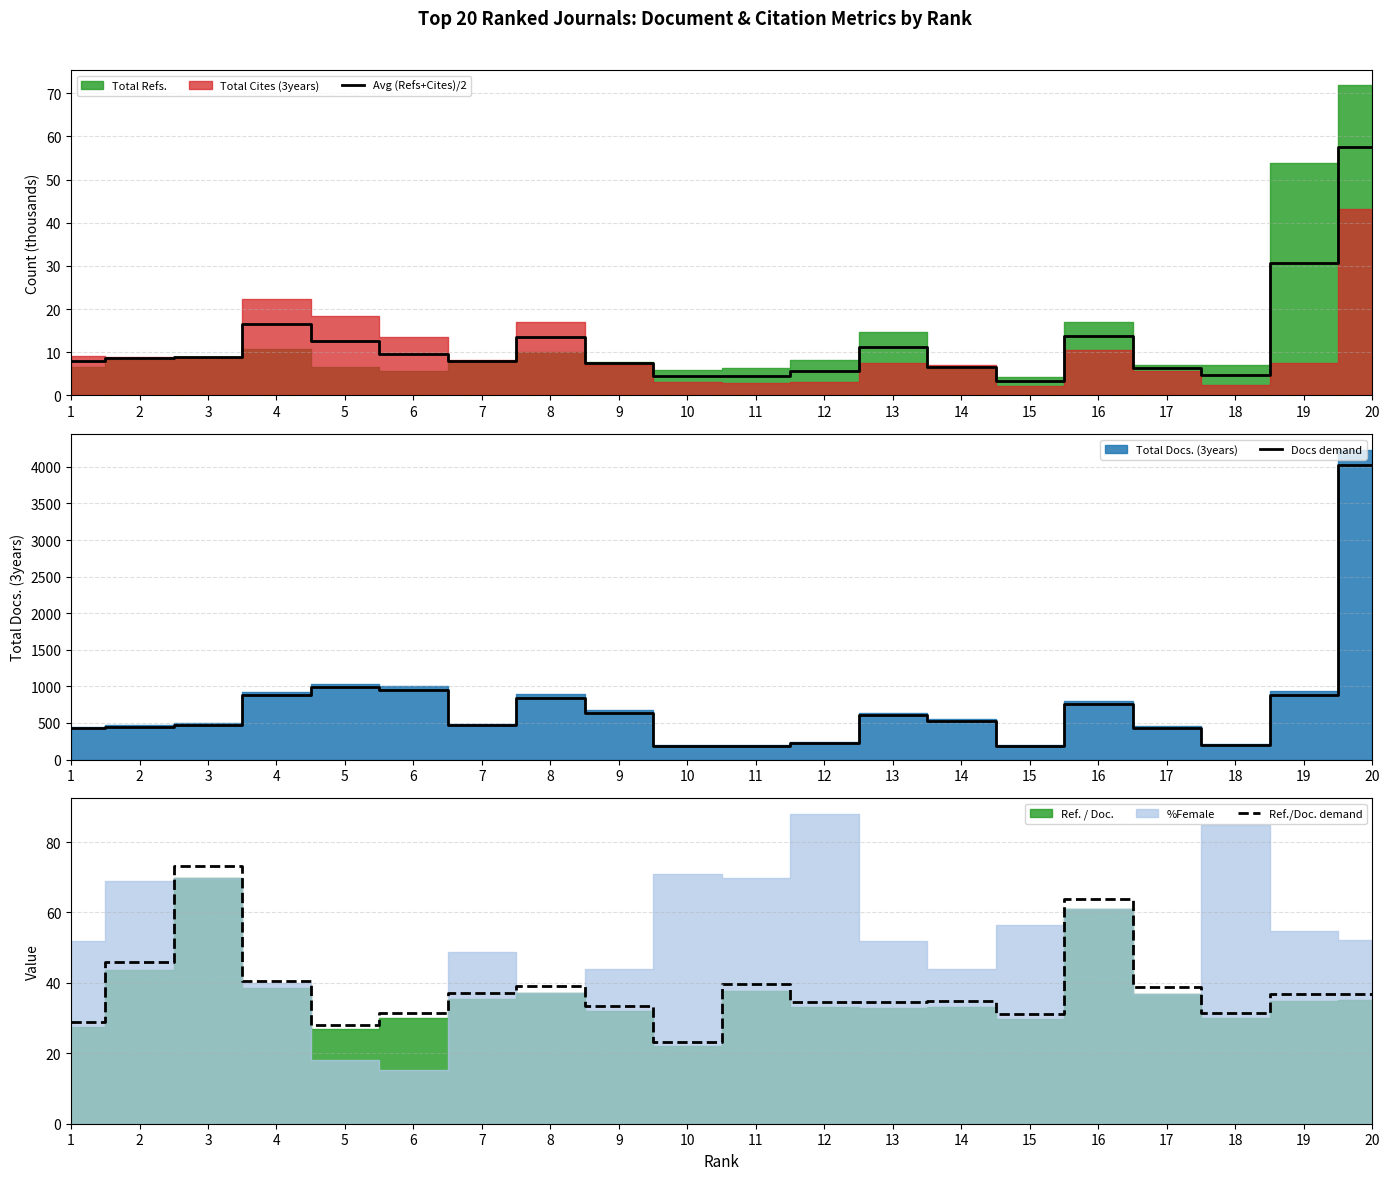

Is it true that Avg (Refs+Cites)/2 equals 32.2 at 20?

False